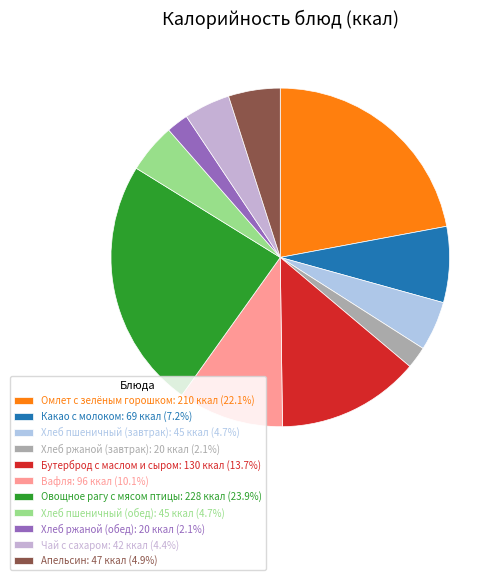

How many slices are in this pie chart?

11